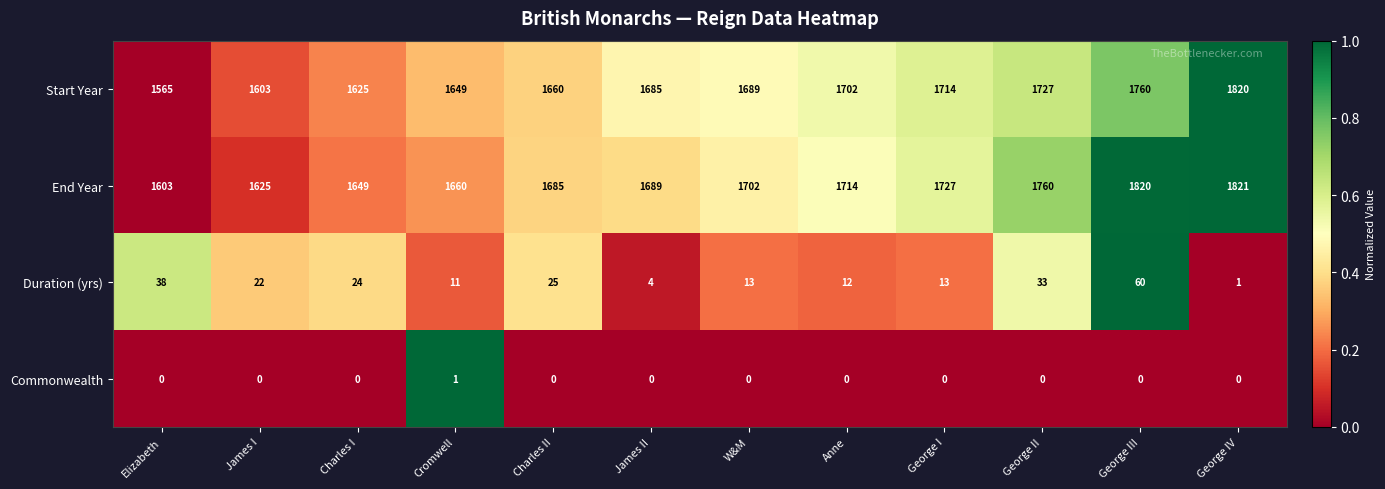

At which label does Start Year reach its minimum?

Elizabeth